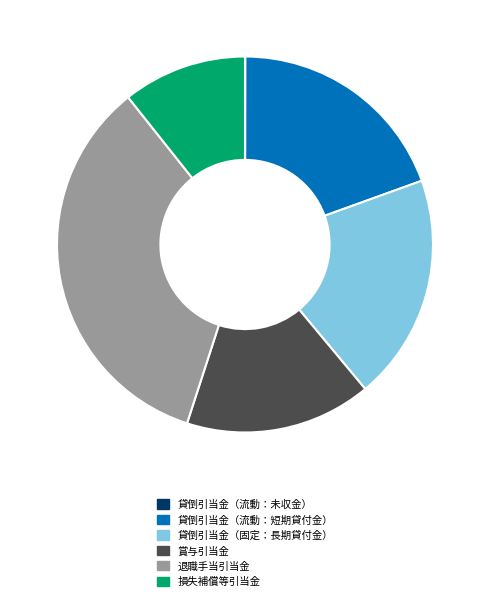

Does any single category account for the majority?

No